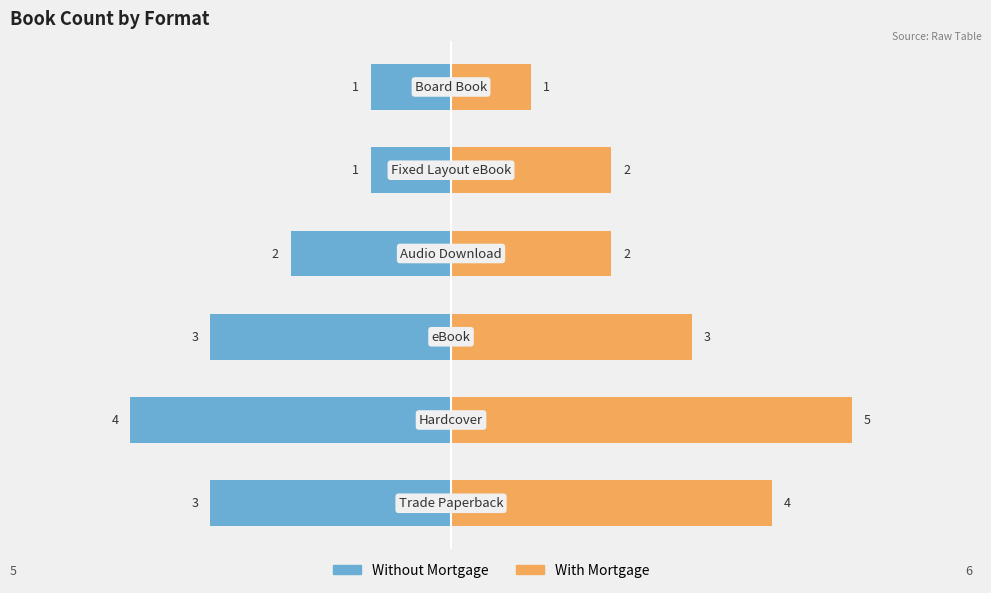

Reading right to left, extract all data points from this chart.

Without Mortgage: 5=-1	4=-1	3=-2	2=-3	1=-4	0=-3
With Mortgage: 5=1	4=2	3=2	2=3	1=5	0=4